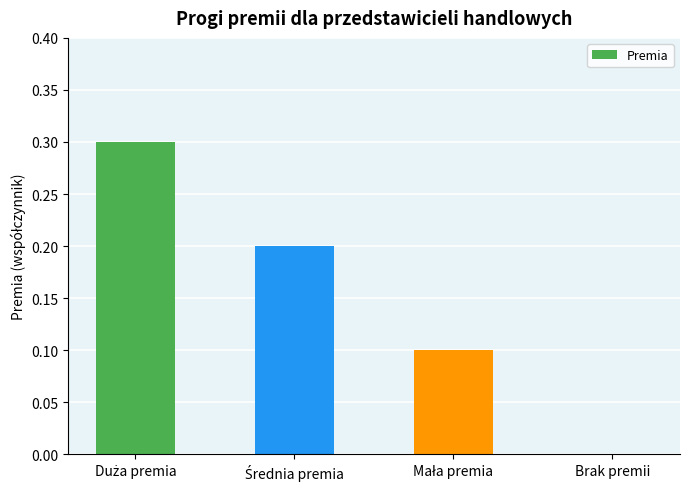

What is the sum of all values?

0.6